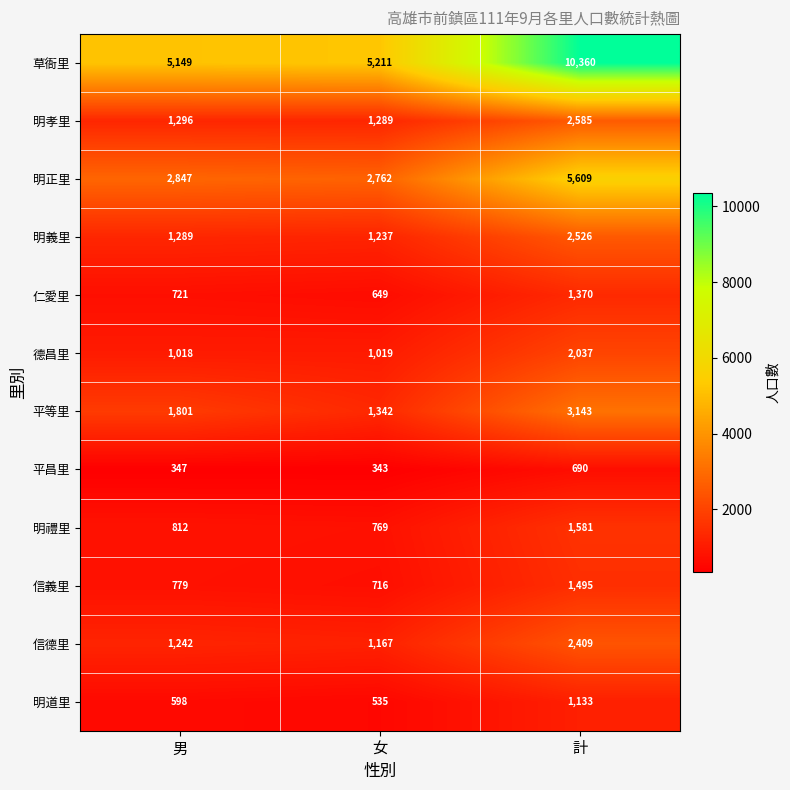

What is the sum of all 明義里 values?

5052